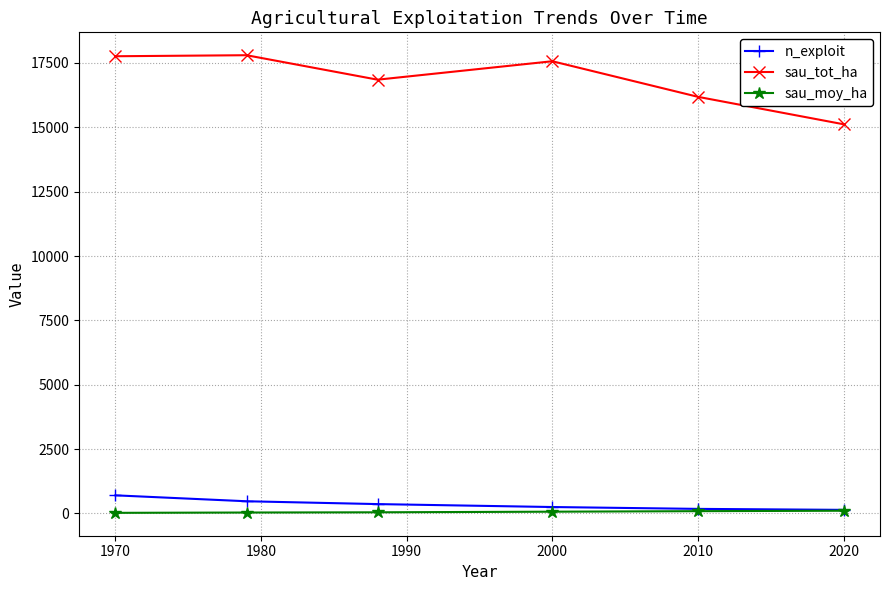

Which series has the largest range (max minus min)?

sau_tot_ha